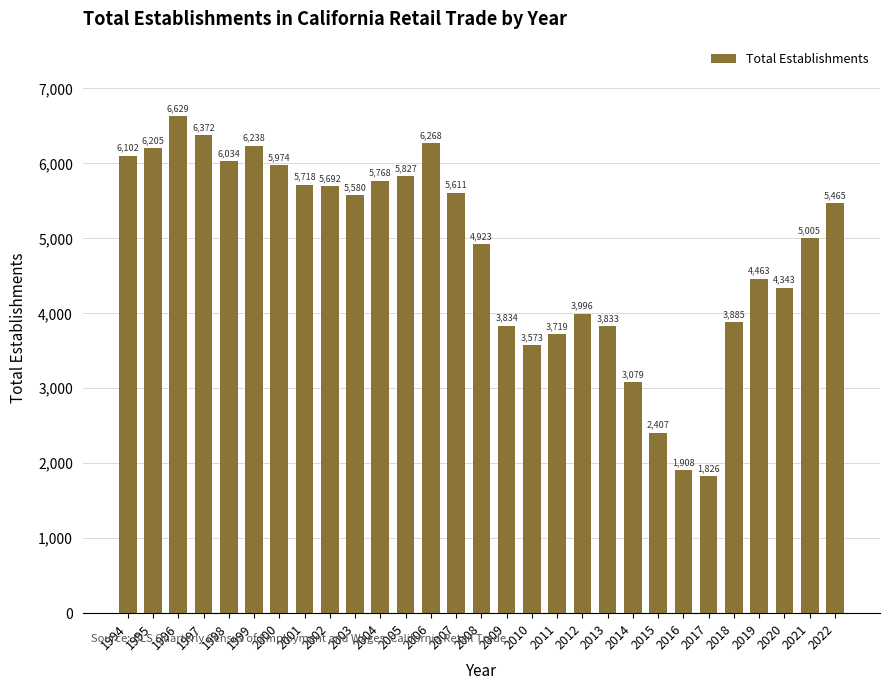

True or false: the data shows 1802 at 2000.

False